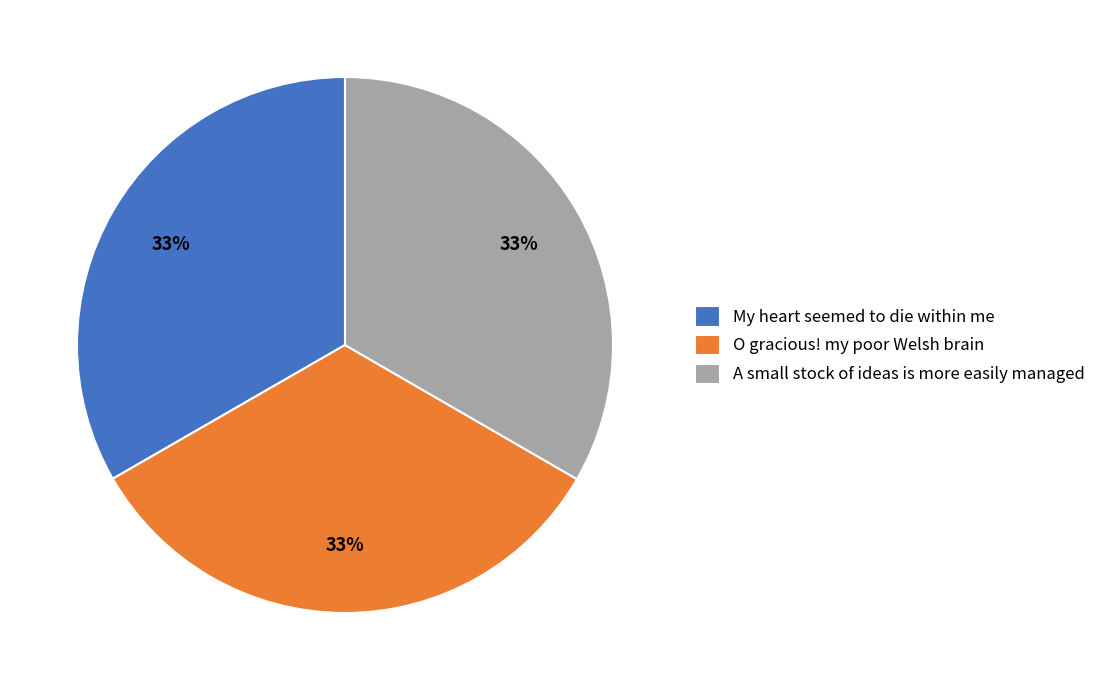

How many segments does this pie chart have?

3